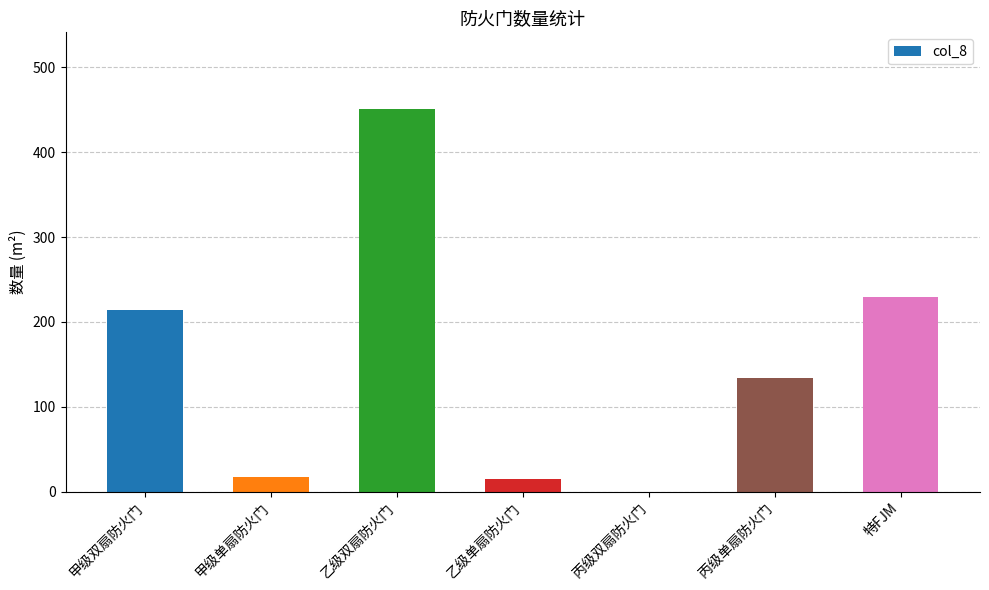

True or false: the data shows -258.2 at 丙级双扇防火门.

False